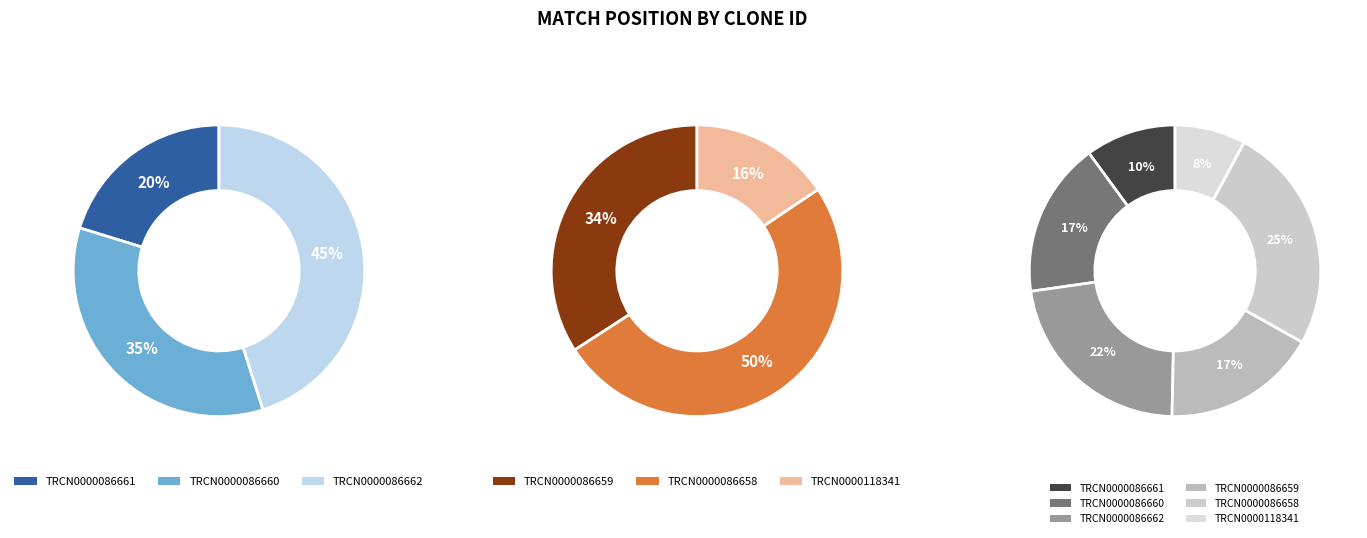

Is there any slice that represents more than half of the pie?

No